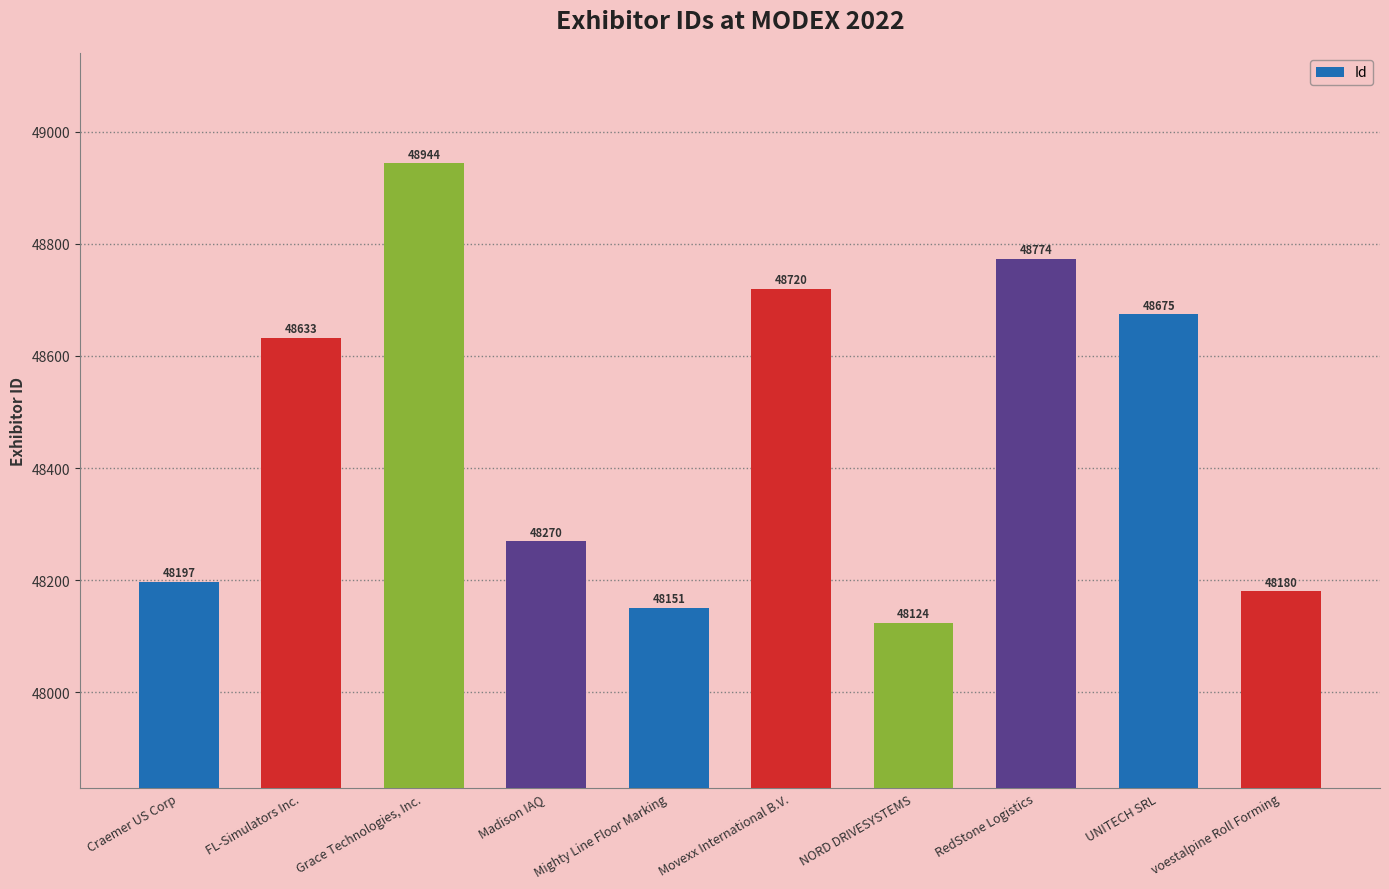

What is the ratio of the value at Movexx International B.V. to the value at Craemer US Corp?

1.0